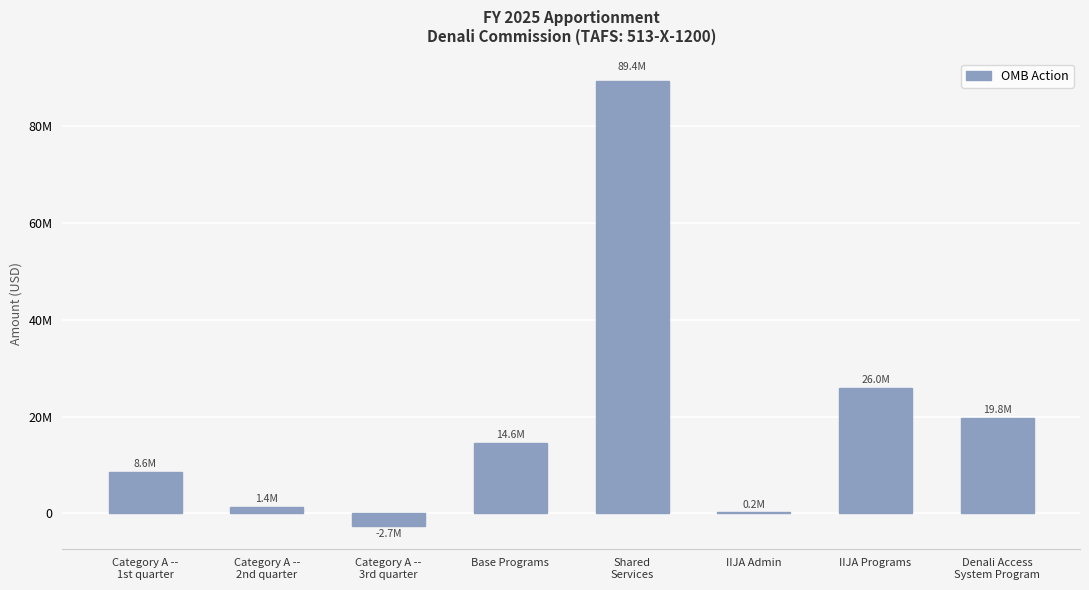

Does the chart contain stacked bars?

No